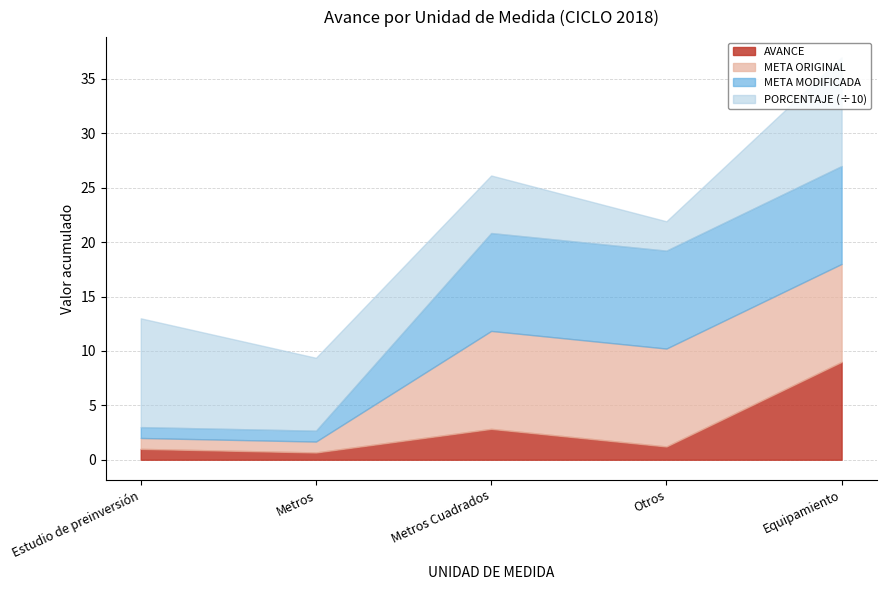

Is the value of AVANCE at 15 greater than the value of META MODIFICADA at 12?

No